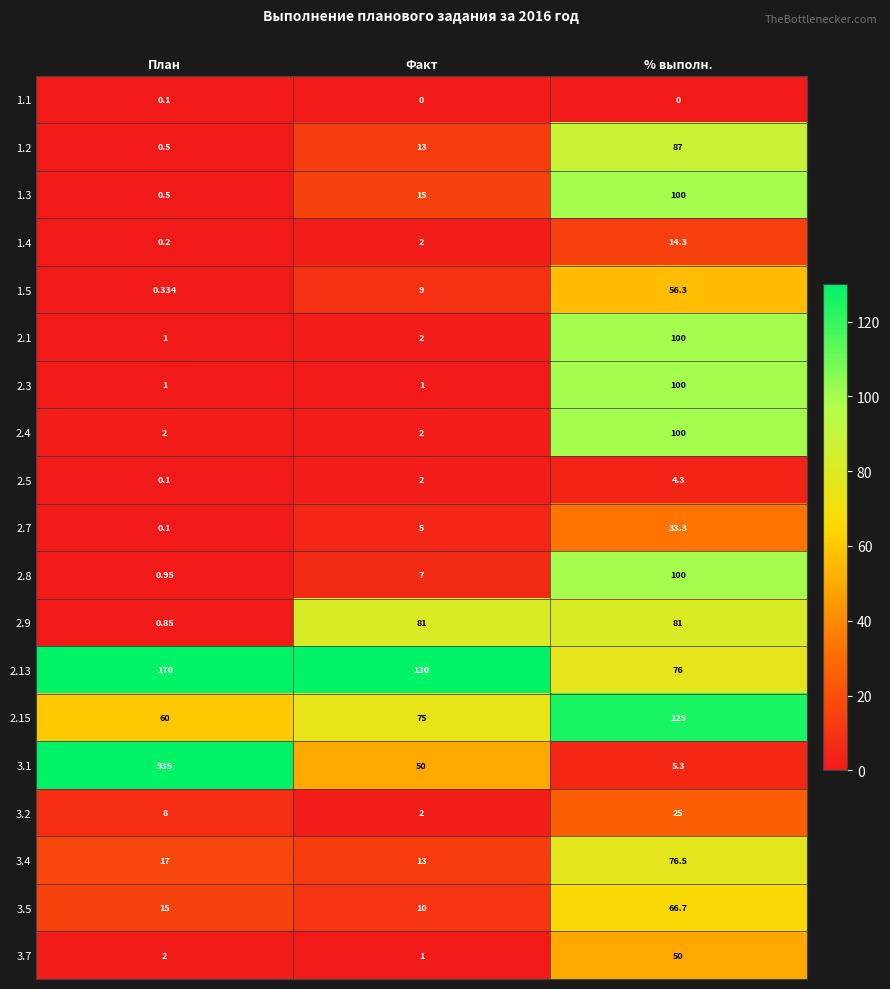

Which series changed the most between Факт and % выполн.?

2.3